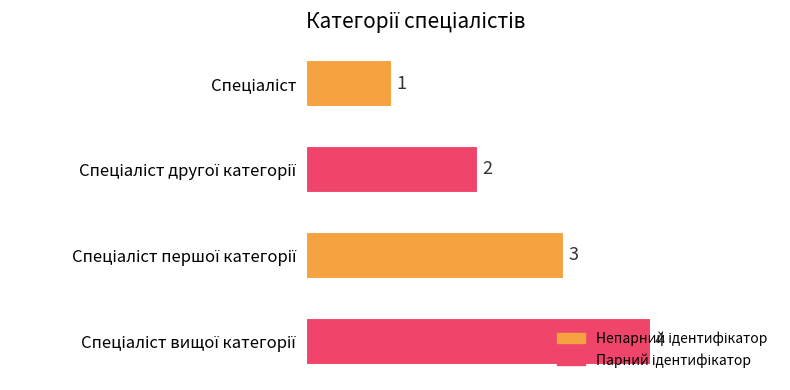

What is the greatest value displayed?

4